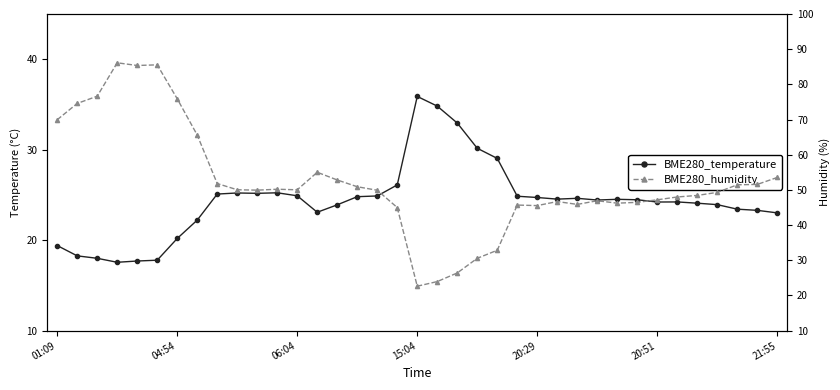

In BME280_temperature, how many points are lower than both neighbors (excluding endpoints)?

6